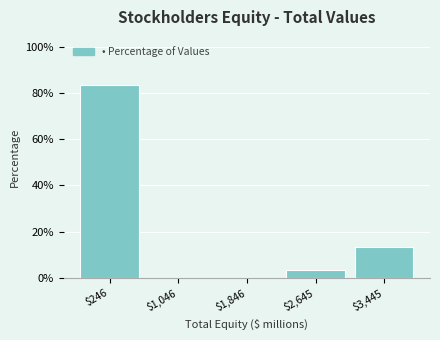

How tall is the bar that spans -200 to 600 on the x-axis? Neither the bar edges nor the heights are printed on the chart, so give them approximately, as read against the axes.

84